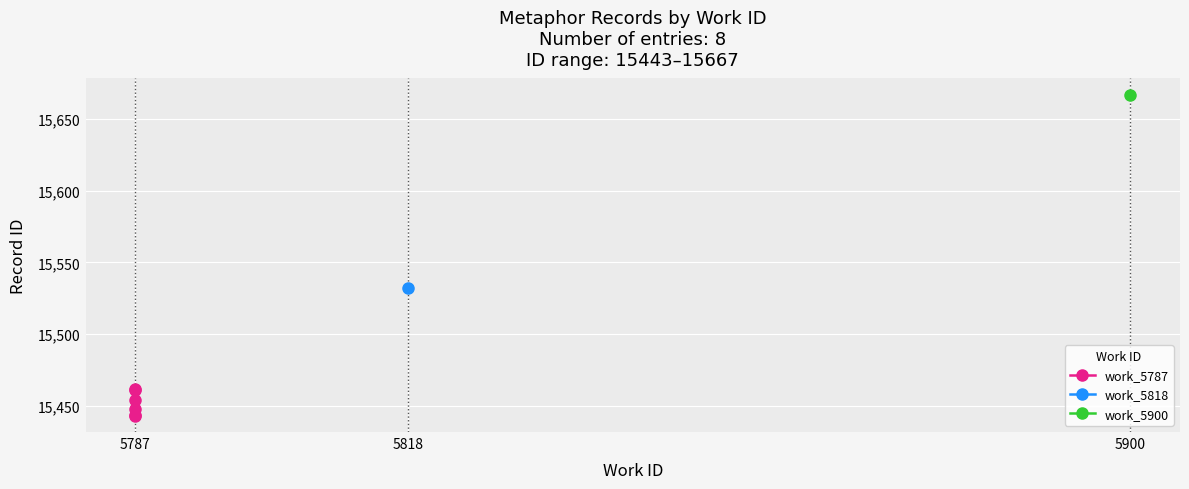

Which label corresponds to the smallest value in the chart?

5787